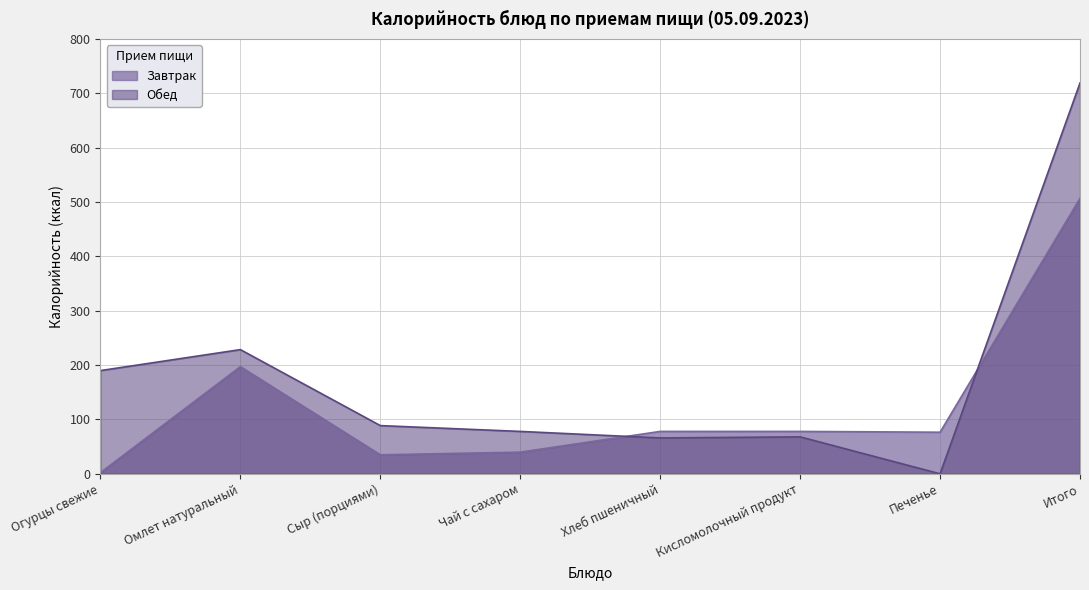

At which category does Завтрак reach its first local peak?

Омлет натуральный